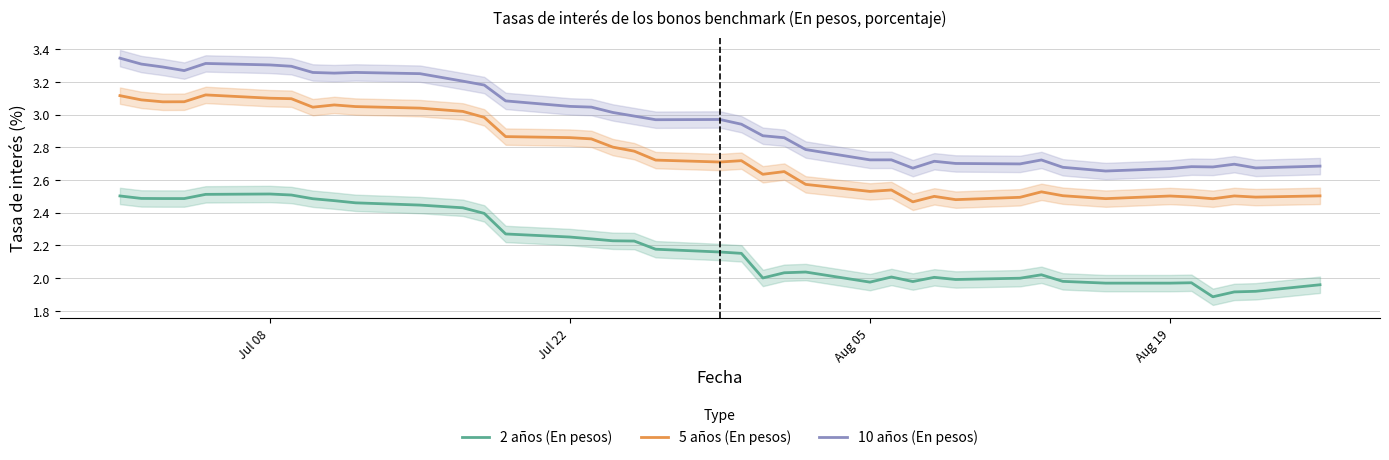

How many lines are shown in the chart?

3